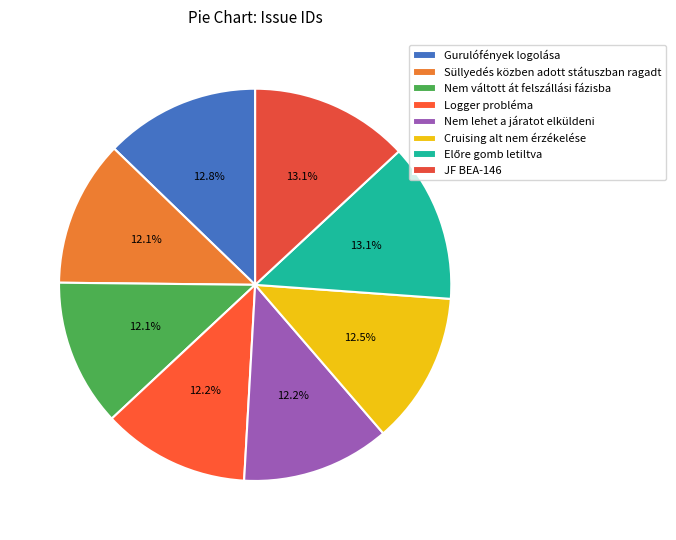

Does Cruising alt nem érzékelése account for over 50% of the chart?

No